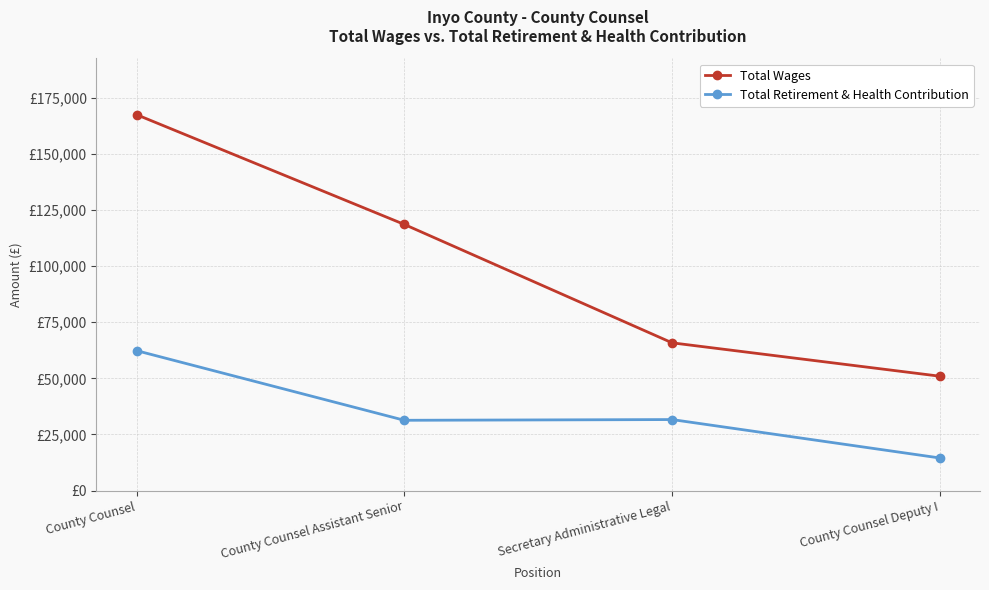

What is the sum of all Total Retirement & Health Contribution values?

139827